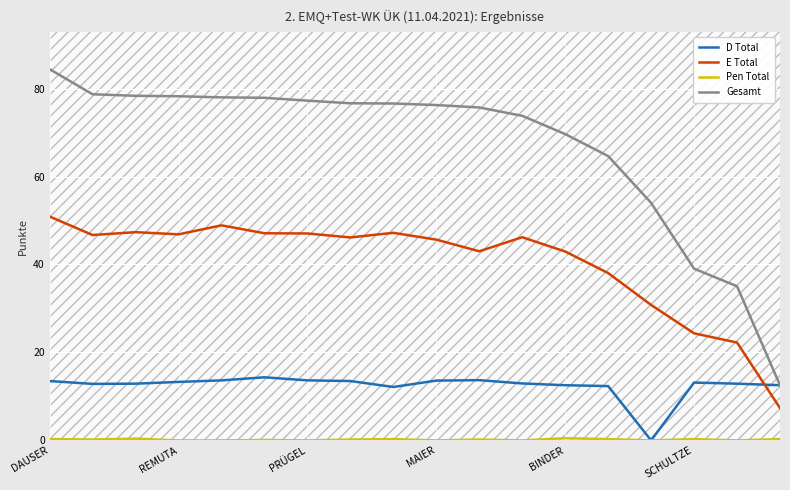

What is the minimum value for Gesamt?

12.6